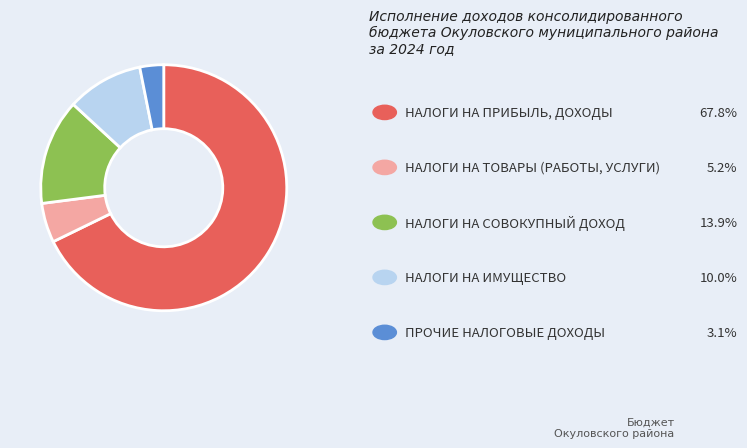

Does any single category account for the majority?

Yes